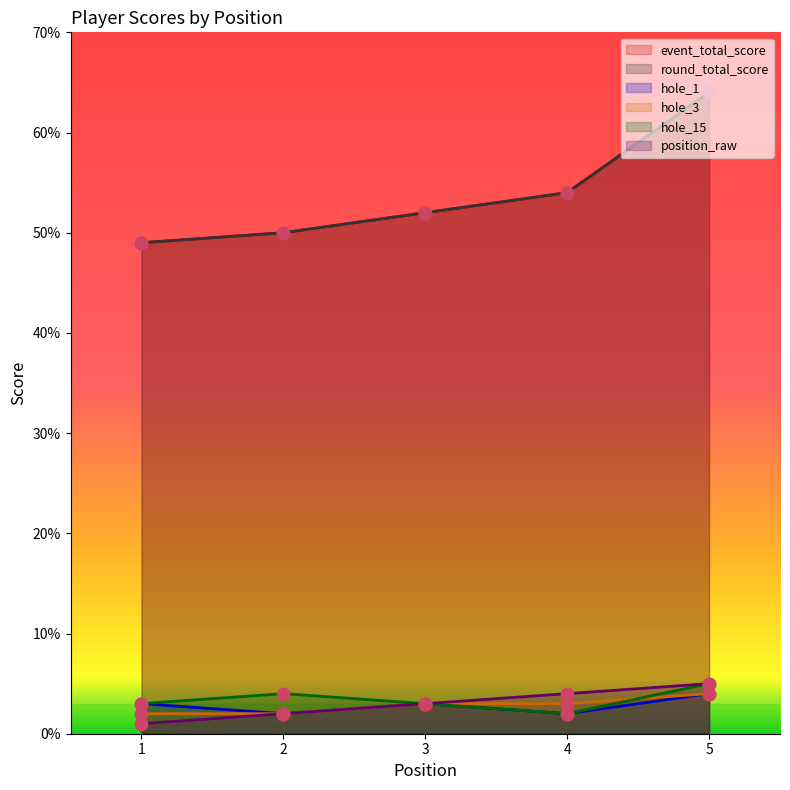

Which series has the largest total across all categories?

event_total_score